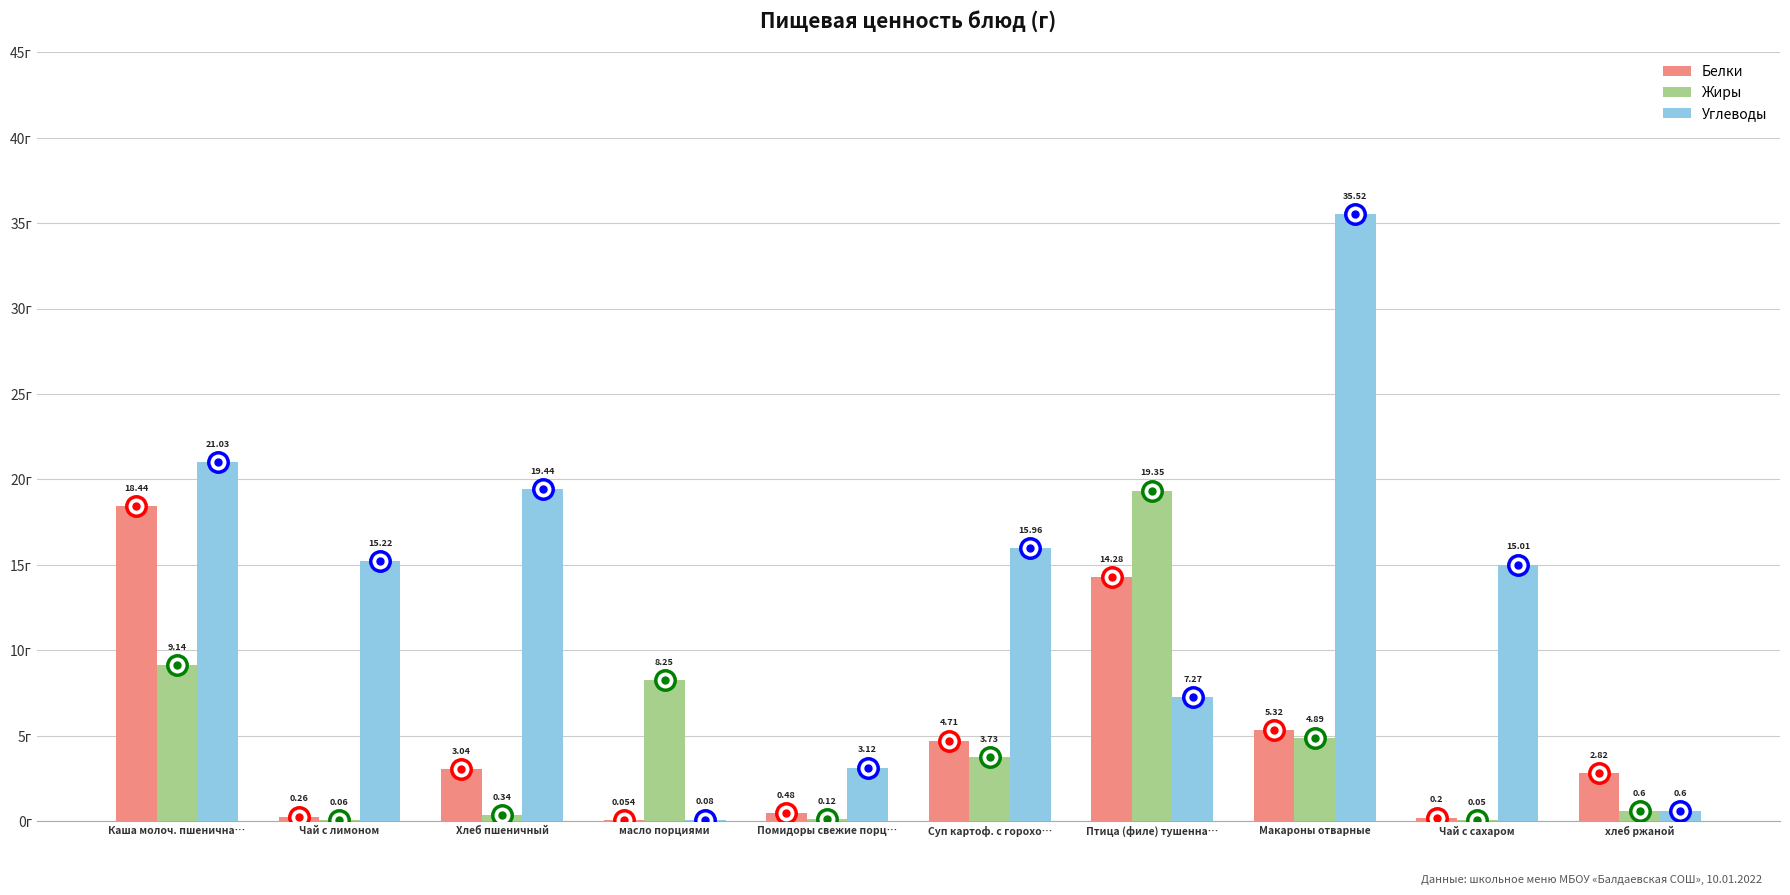

Is the value of Белки at хлеб ржаной greater than the value of Жиры at Макароны отварные?

No